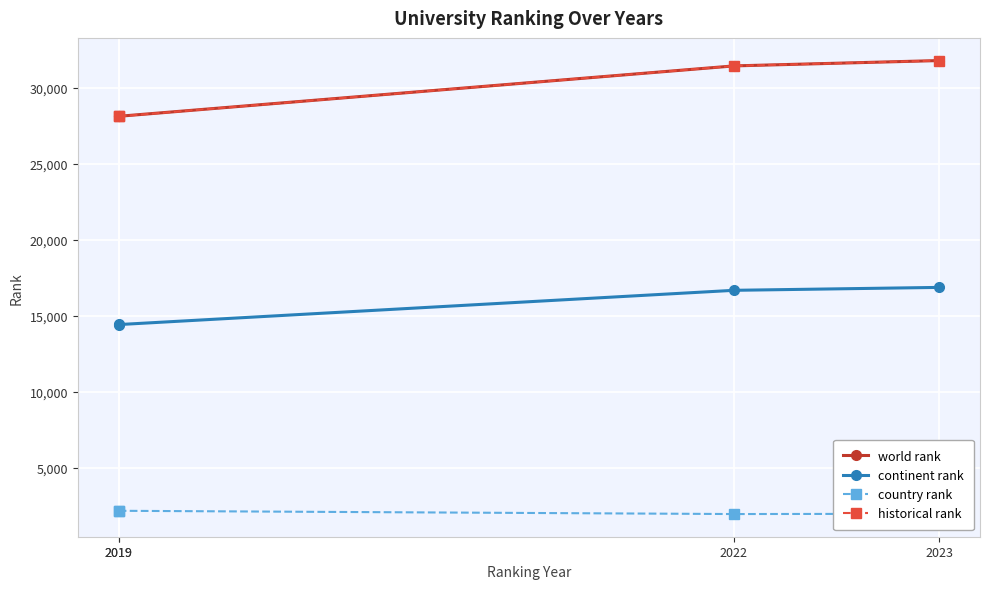

How many interior local valleys does the country rank series have?

1